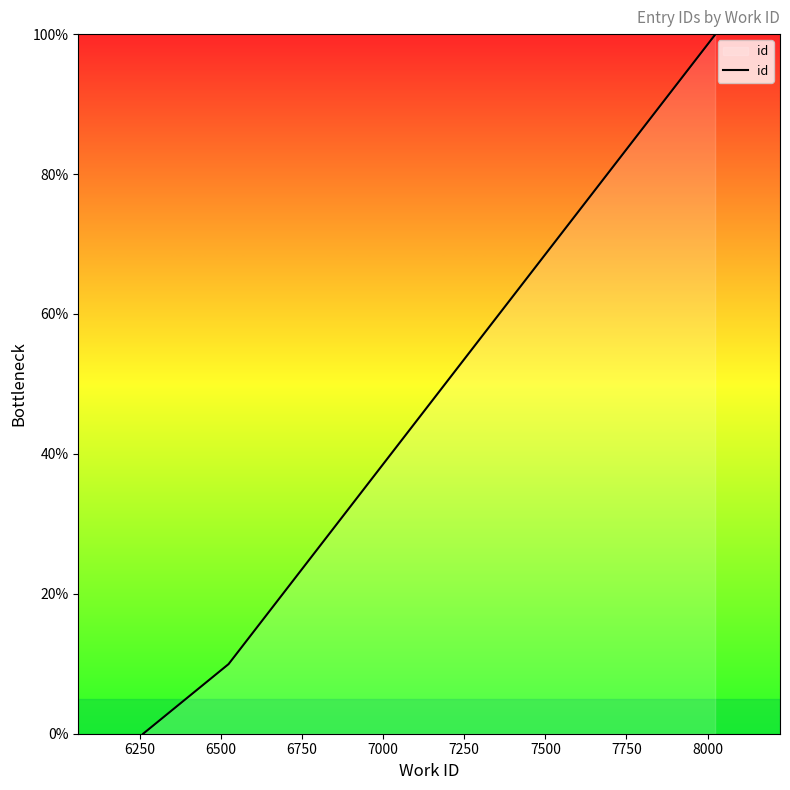

What is the difference between the maximum and second lowest values?

90.1